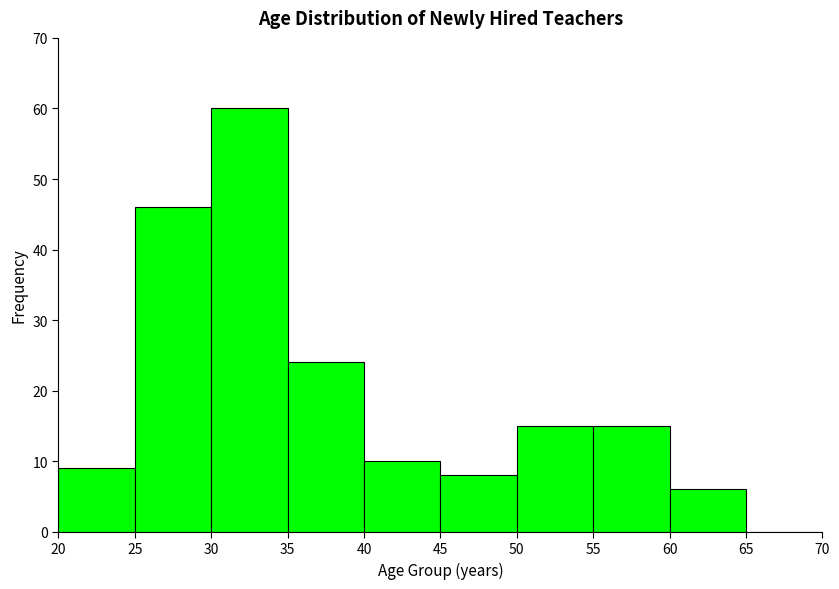

How tall is the bar that spans 35 to 40 on the x-axis? The values are not printed on the chart, so give them approximately, as read against the axis.

24